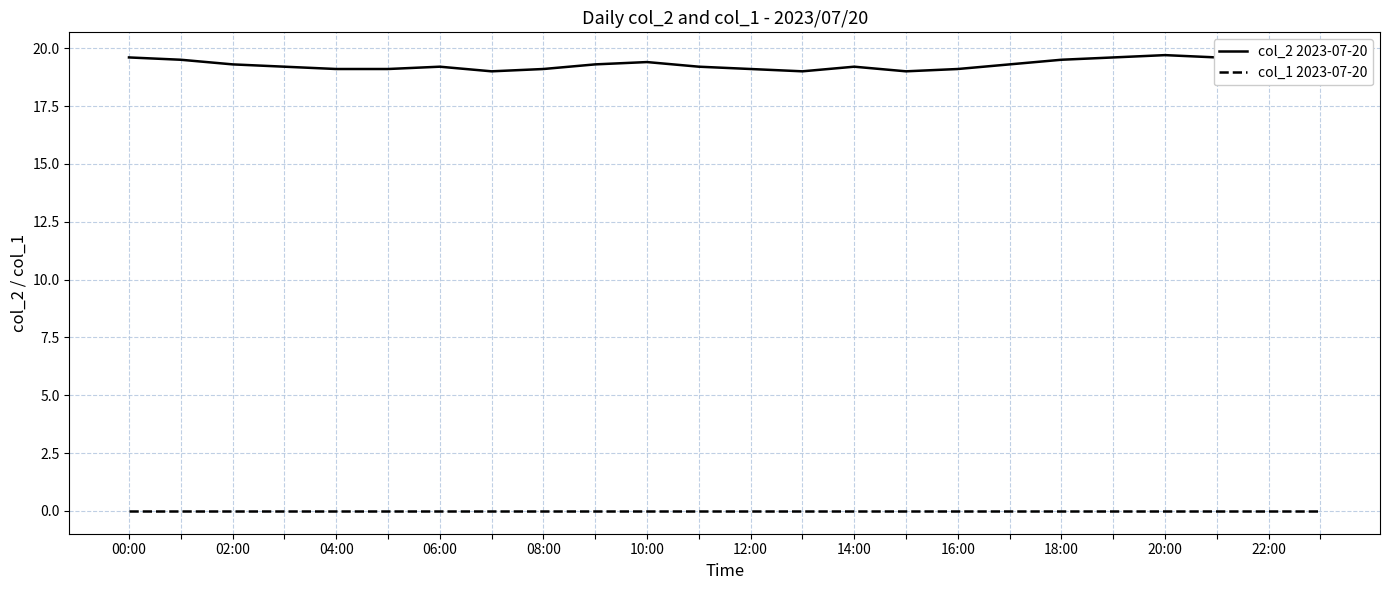

Which series has the largest range (max minus min)?

col_2 2023-07-20